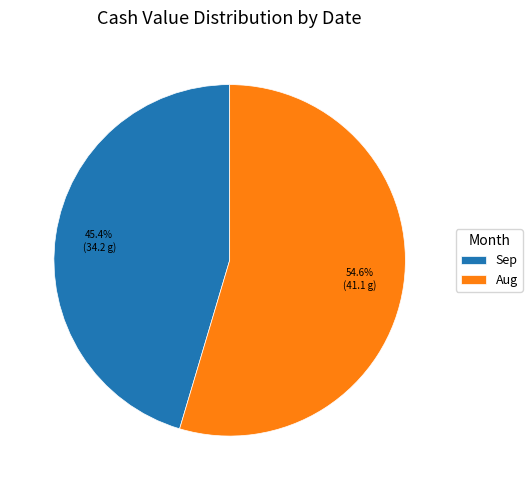

How many slices are in this pie chart?

2